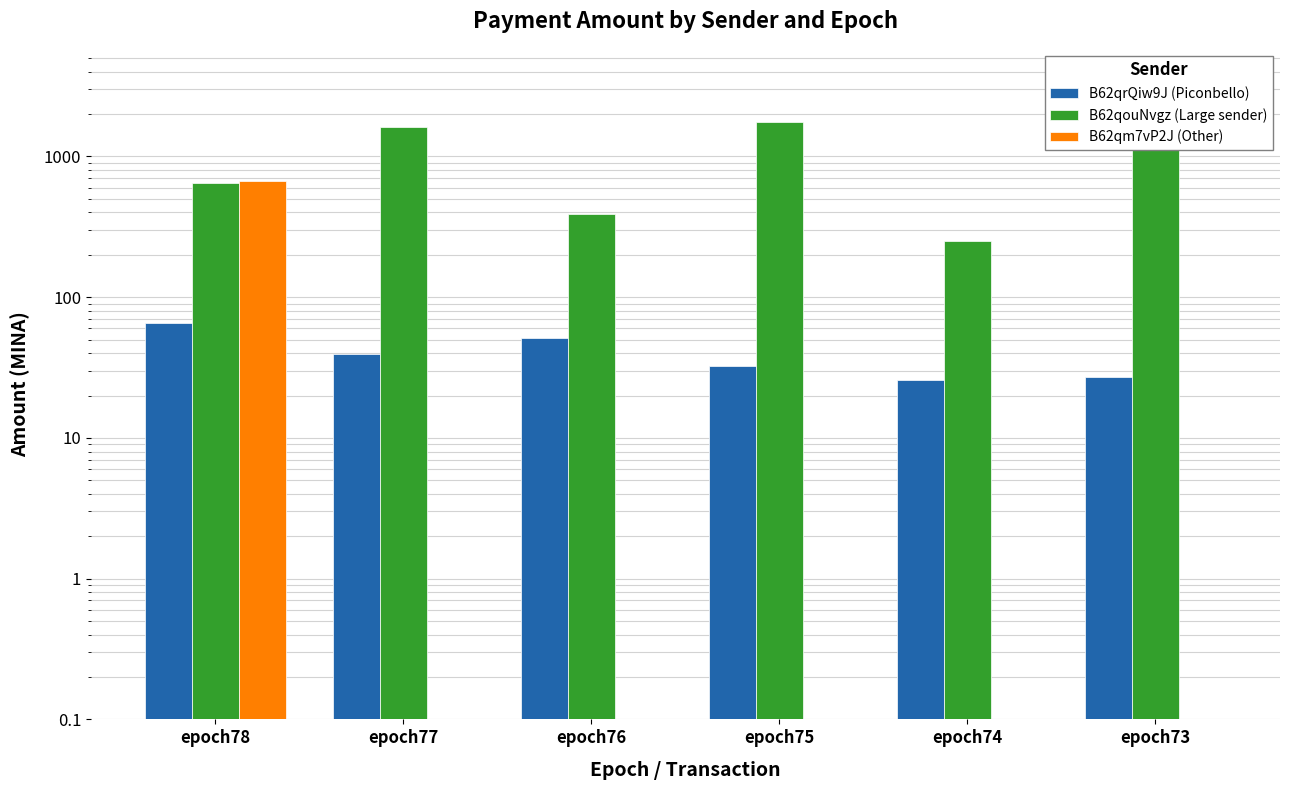

Which series has the largest range (max minus min)?

B62qouNvgz (Large sender)